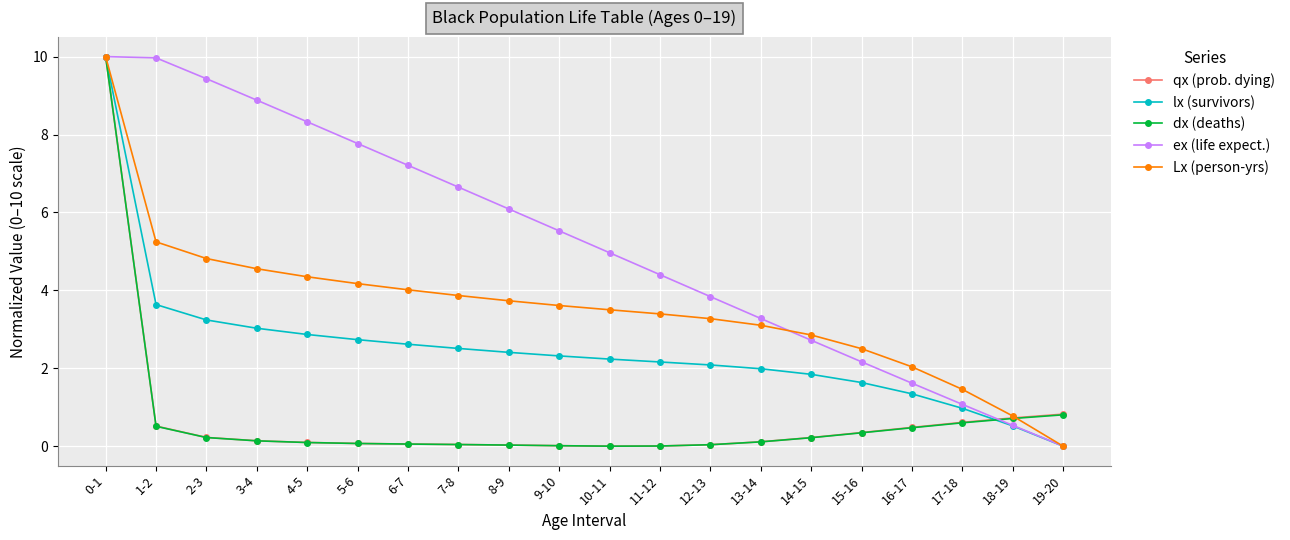

What is the value of the dx (deaths) point at the 17th from the left?

0.5